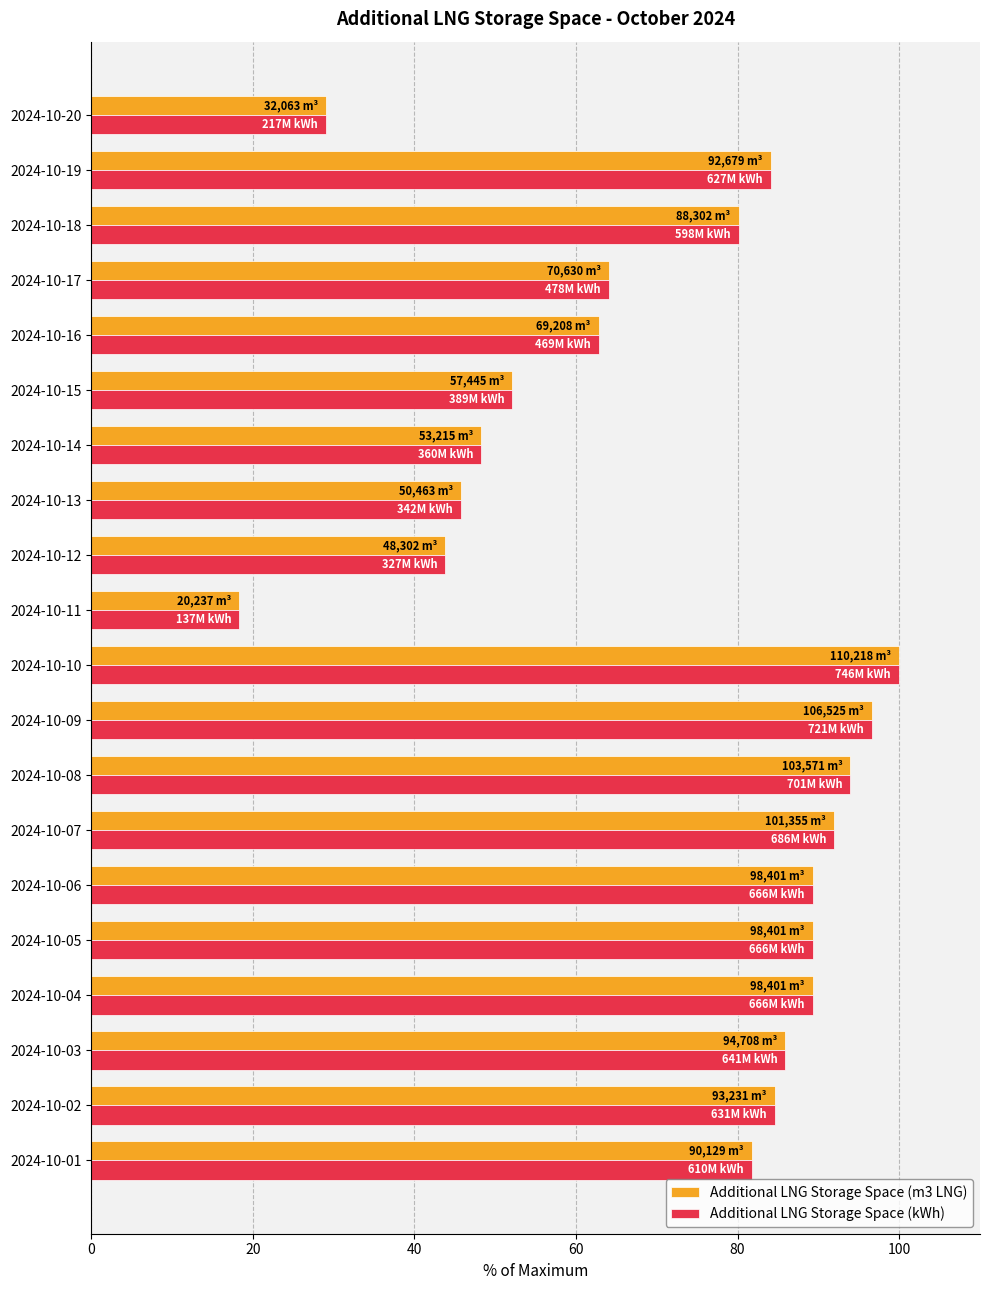

True or false: Additional LNG Storage Space (m3 LNG) has a value of 92.0 at 2024-10-07.

True